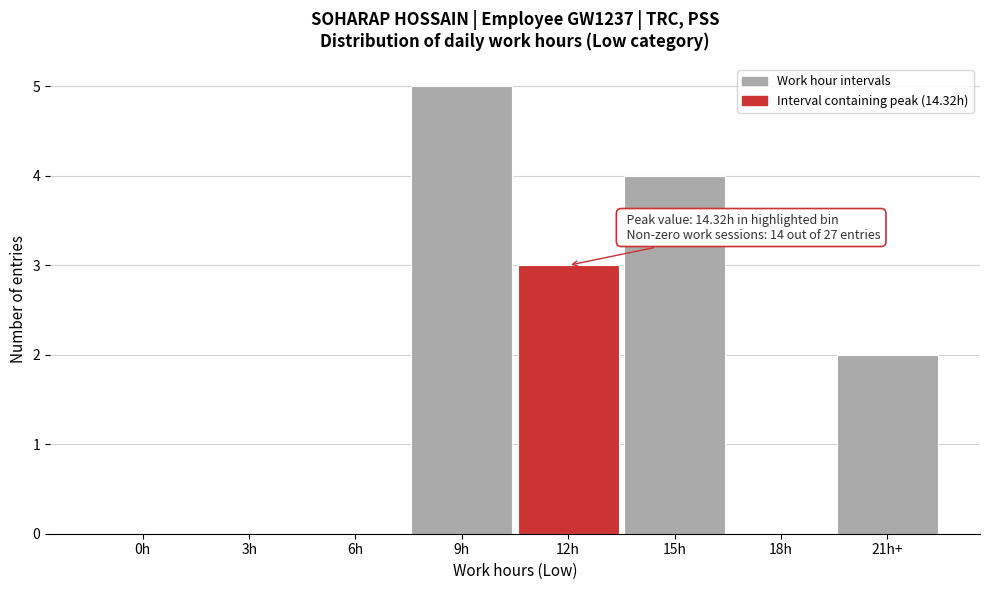

Reading left to right, transcribe all the data shown in this chart.

0h=0	3h=0	6h=0	9h=5	12h=3	15h=4	18h=0	21h+=2